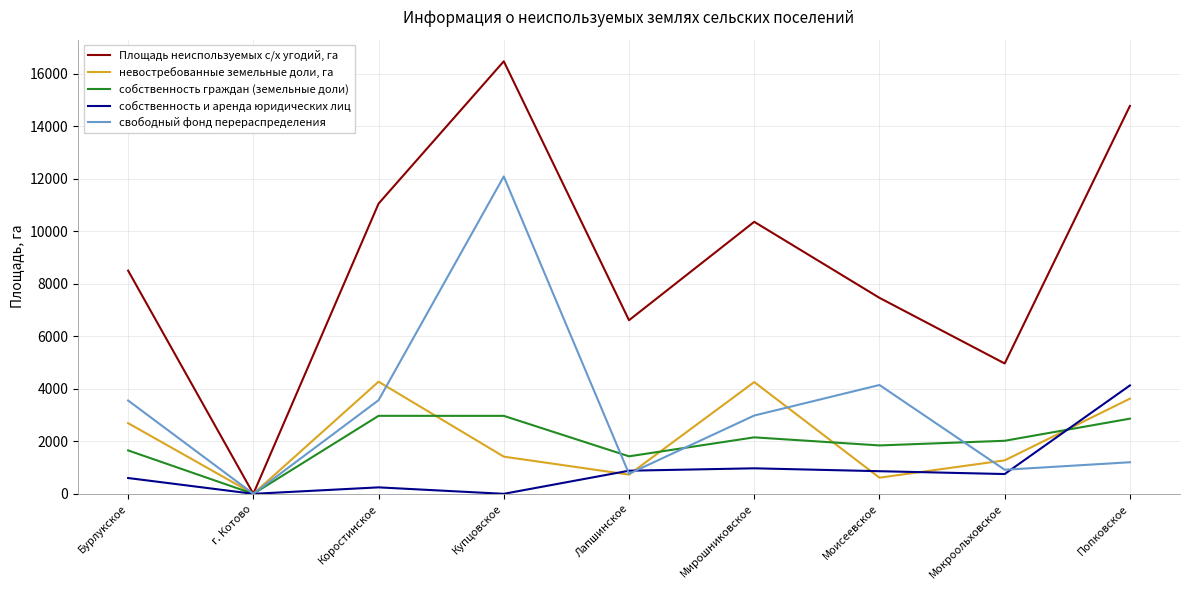

At which label does собственность и аренда юридических лиц reach its peak?

Попковское